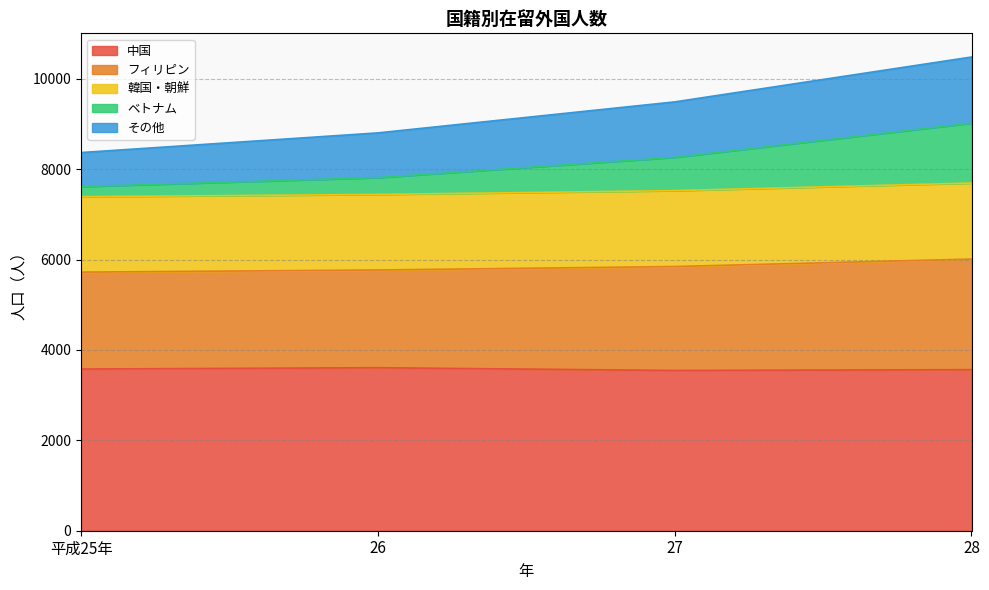

Where is the first local maximum for 中国?

26